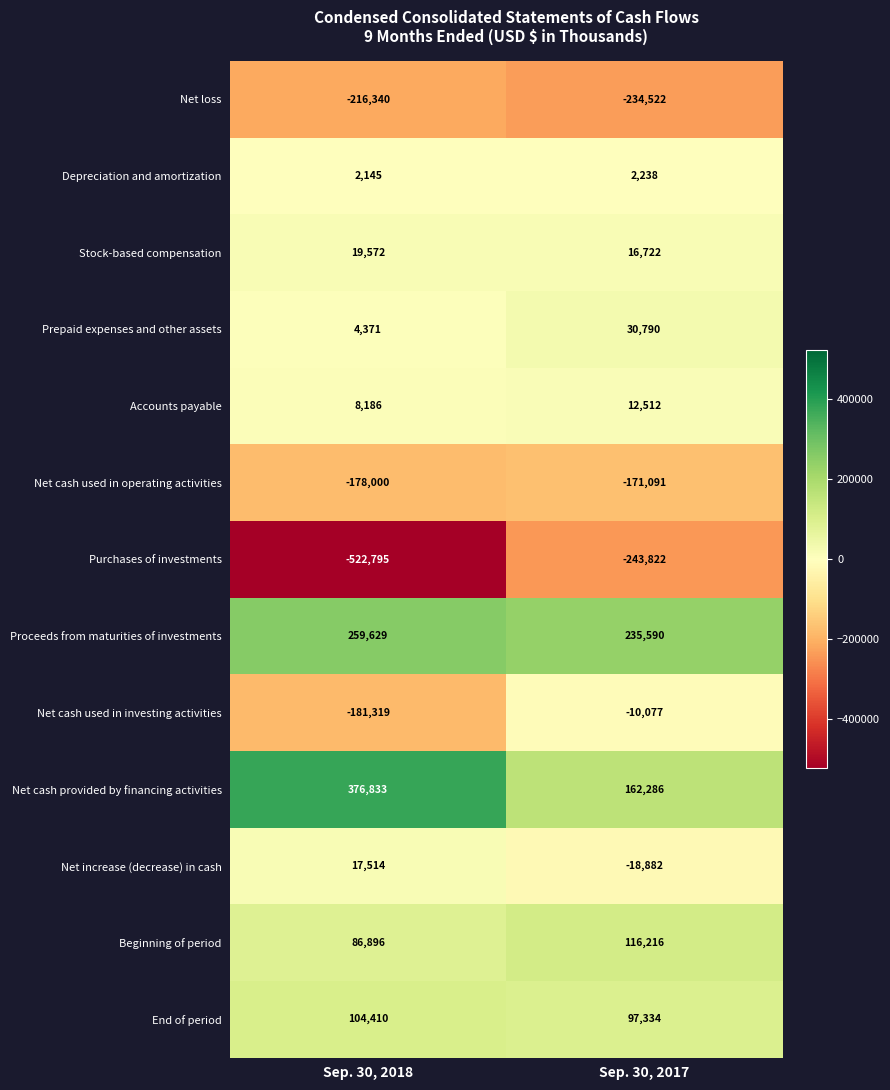

What is the difference between the Net cash provided by financing activities values at Sep. 30, 2018 and Sep. 30, 2017?

214547